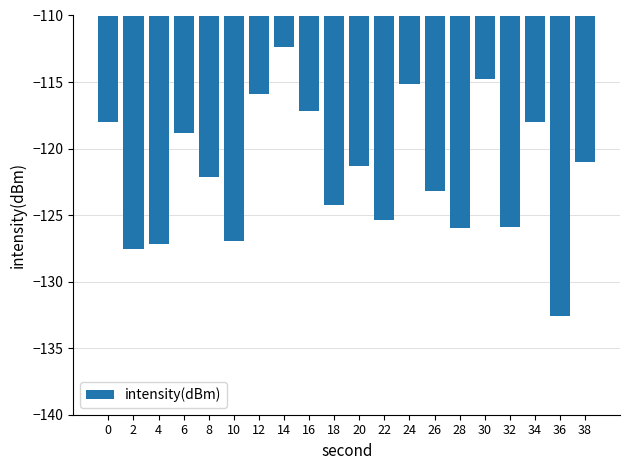

What is the change in value from 22 to 24?

+10.2